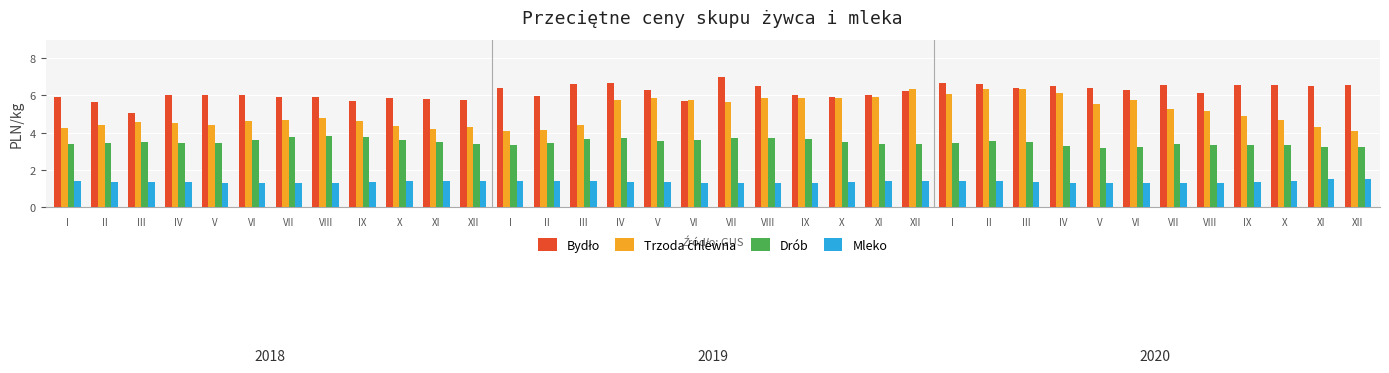

Reading left to right, extract all data points from this chart.

Bydło: I=5.9	II=5.7	III=5.1	IV=6.0	V=6.0	VI=6.0	VII=5.9	VIII=5.9	IX=5.7	X=5.9	XI=5.8	XII=5.7	I=6.4	II=6.0	III=6.6	IV=6.7	V=6.3	VI=5.7	VII=7.0	VIII=6.5	IX=6.0	X=5.9	XI=6.0	XII=6.2	I=6.7	II=6.6	III=6.4	IV=6.5	V=6.4	VI=6.3	VII=6.5	VIII=6.1	IX=6.5	X=6.6	XI=6.5	XII=6.6
Trzoda chlewna: I=4.3	II=4.4	III=4.6	IV=4.5	V=4.4	VI=4.6	VII=4.7	VIII=4.8	IX=4.7	X=4.3	XI=4.2	XII=4.3	I=4.1	II=4.1	III=4.4	IV=5.8	V=5.8	VI=5.8	VII=5.7	VIII=5.9	IX=5.9	X=5.9	XI=5.9	XII=6.3	I=6.1	II=6.3	III=6.4	IV=6.1	V=5.5	VI=5.8	VII=5.3	VIII=5.2	IX=4.9	X=4.7	XI=4.3	XII=4.1
Drób: I=3.4	II=3.5	III=3.5	IV=3.4	V=3.4	VI=3.6	VII=3.7	VIII=3.8	IX=3.8	X=3.6	XI=3.5	XII=3.4	I=3.3	II=3.5	III=3.7	IV=3.7	V=3.6	VI=3.6	VII=3.7	VIII=3.7	IX=3.6	X=3.5	XI=3.4	XII=3.4	I=3.4	II=3.5	III=3.5	IV=3.3	V=3.2	VI=3.2	VII=3.4	VIII=3.4	IX=3.3	X=3.3	XI=3.2	XII=3.2
Mleko: I=1.4	II=1.3	III=1.3	IV=1.3	V=1.3	VI=1.3	VII=1.3	VIII=1.3	IX=1.3	X=1.4	XI=1.4	XII=1.4	I=1.4	II=1.4	III=1.4	IV=1.4	V=1.3	VI=1.3	VII=1.3	VIII=1.3	IX=1.3	X=1.3	XI=1.4	XII=1.4	I=1.4	II=1.4	III=1.4	IV=1.3	V=1.3	VI=1.3	VII=1.3	VIII=1.3	IX=1.4	X=1.4	XI=1.5	XII=1.5